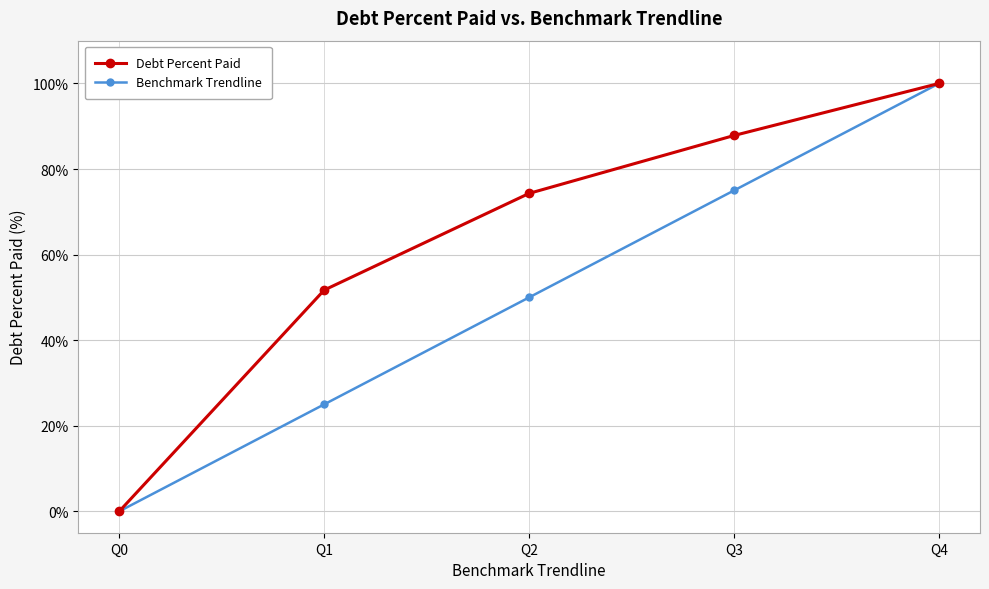

True or false: Debt Percent Paid has a value of 100.0 at Q4.

True